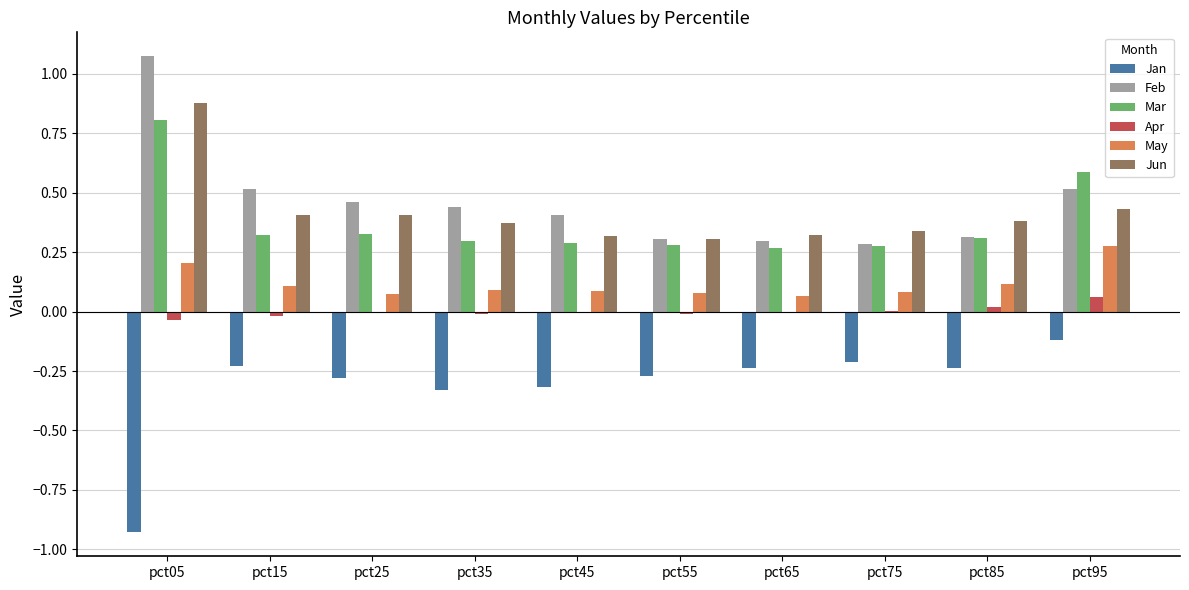

The Apr series shows -0.0 at pct45. True or false?

True